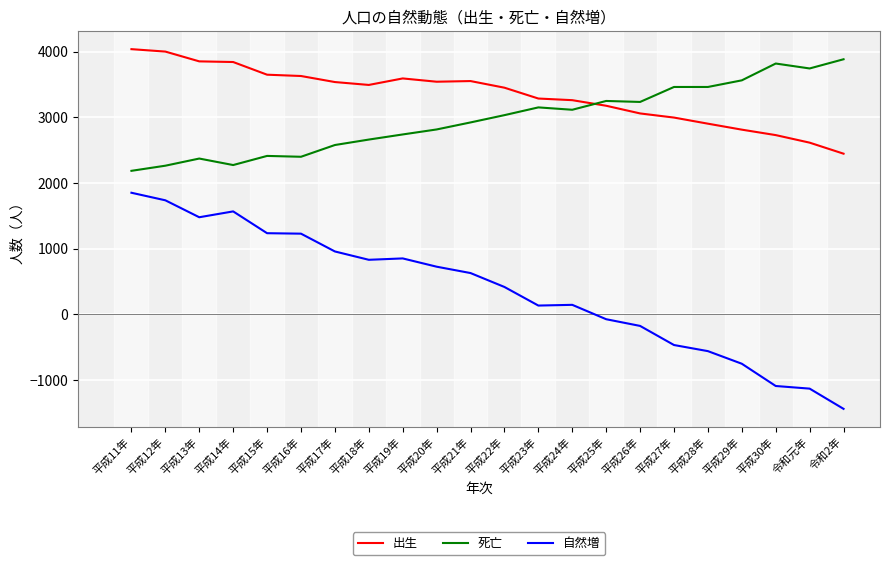

What is the difference between the highest and lowest values at 平成29年?

4316